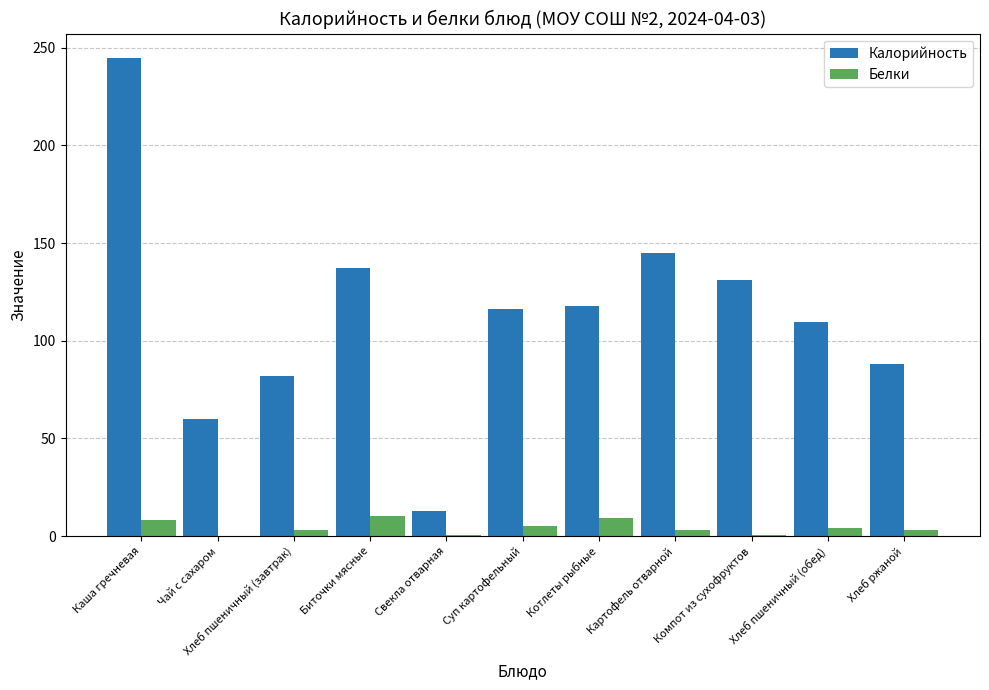

Where does the Белки series first go above 3?

Каша гречневая